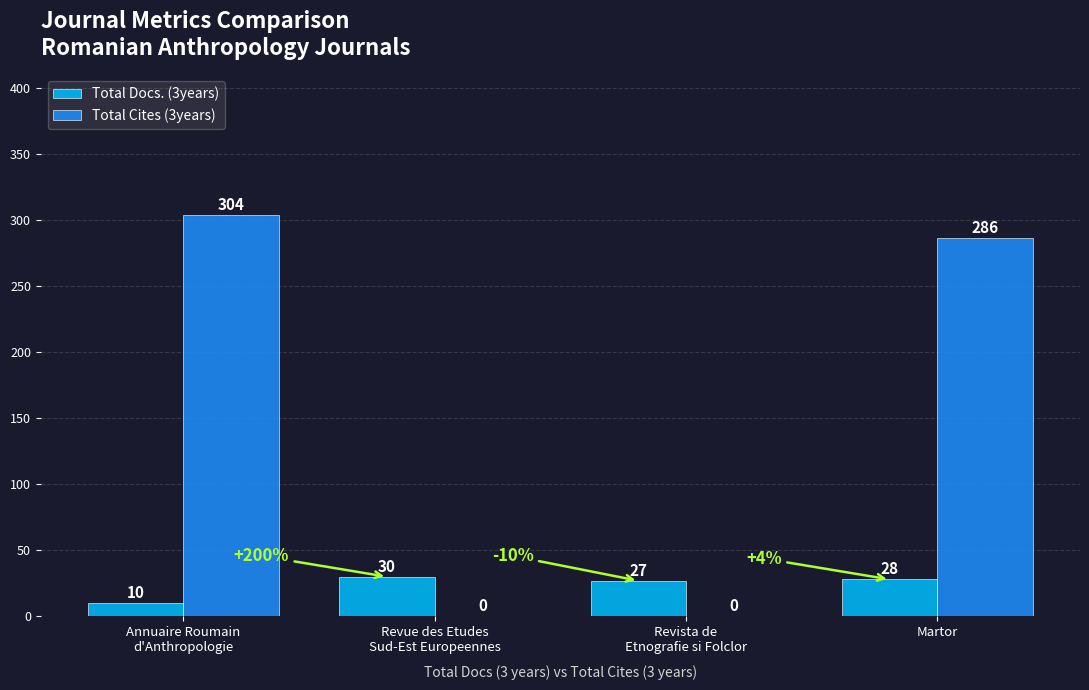

How many values in Total Cites (3years) are above zero?

2